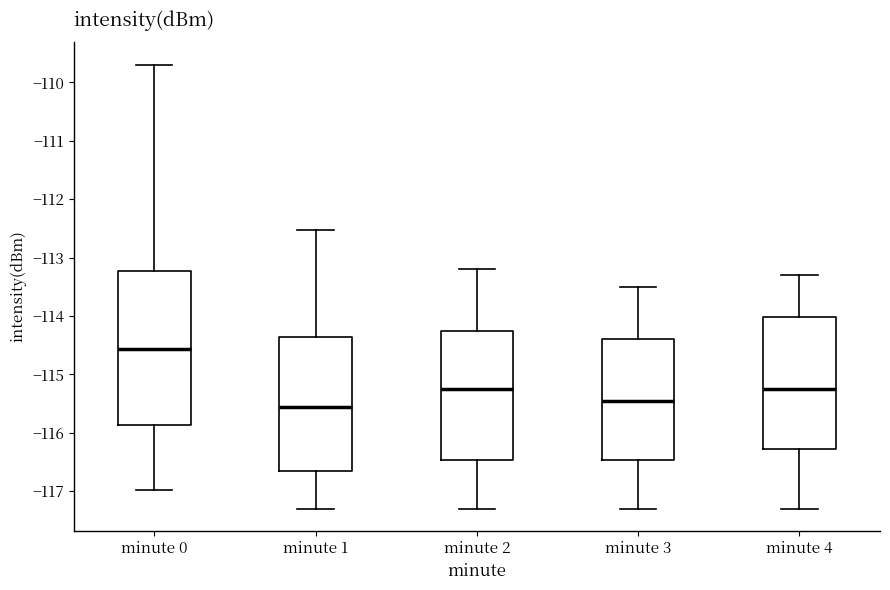

Where does the upper whisker of the box for minute 4 end on the y-axis? The values are not printed on the chart, so give them approximately, as read against the axis.

-113.3